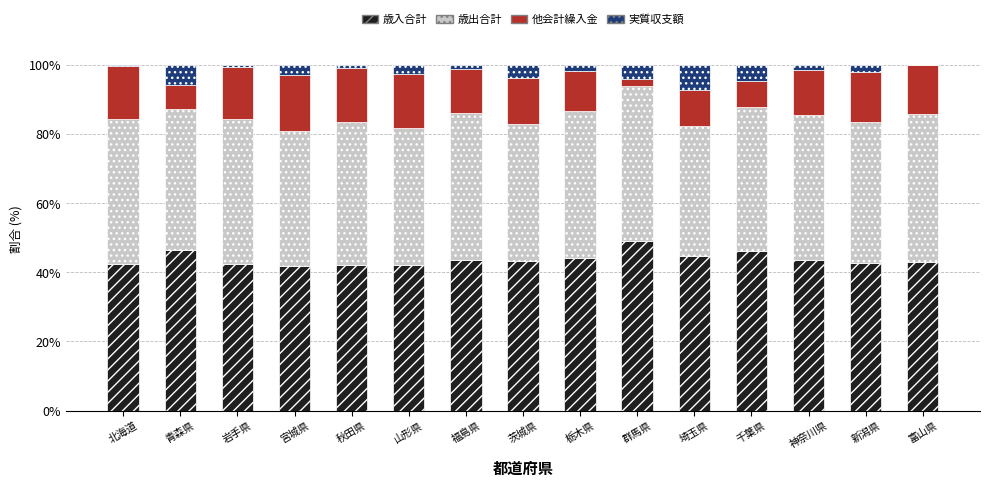

What is the total value across all series at 山形県?

100.0